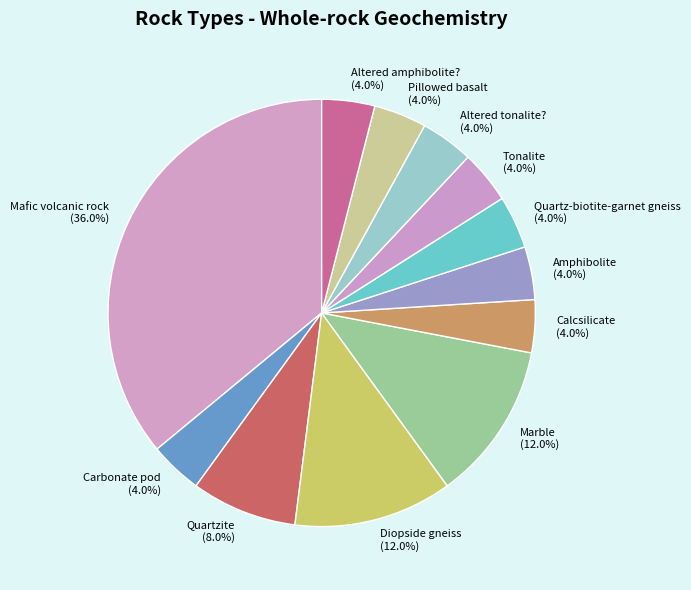

Does any single category account for the majority?

No